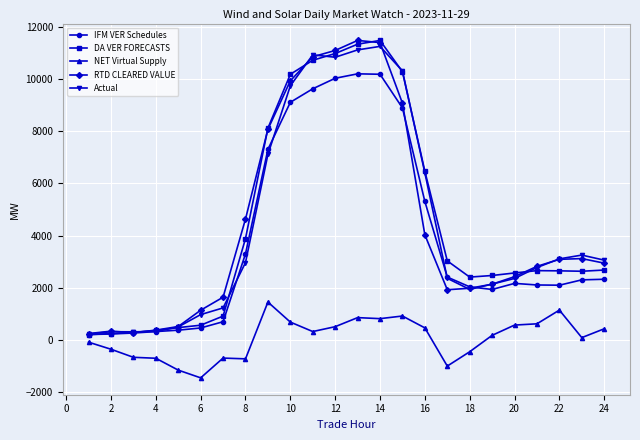

True or false: DA VER FORECASTS and NET Virtual Supply intersect in this chart.

False